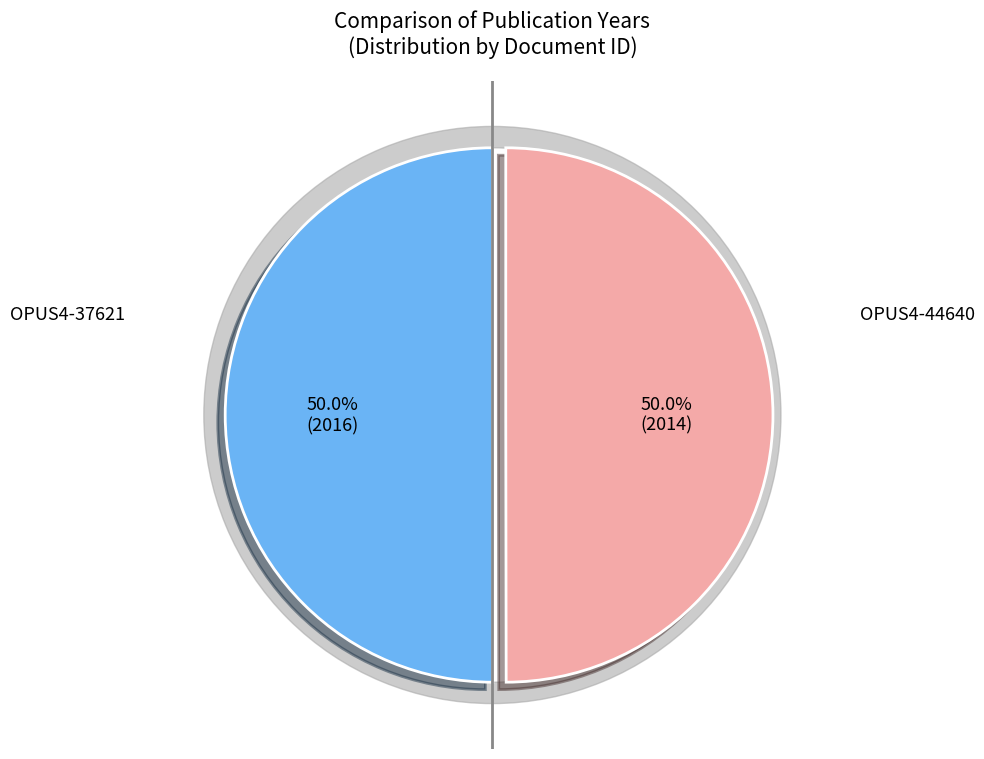

Does OPUS4-37621 represent more than half of the total?

No